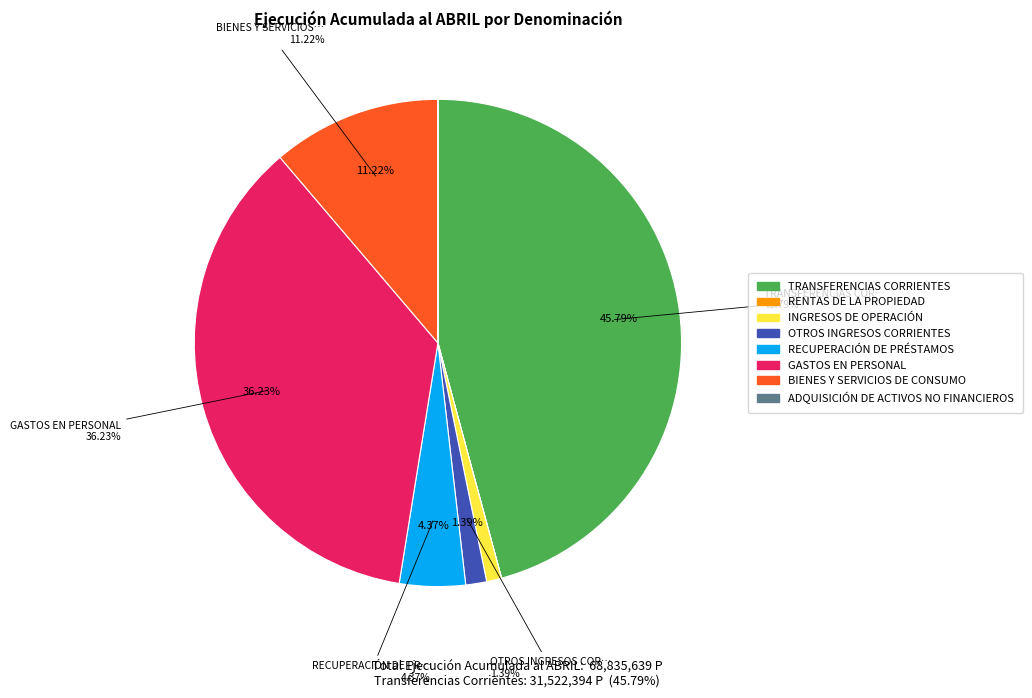

What percentage is the TRANSFERENCIAS CORRIENTES slice, to the nearest percent?

46%